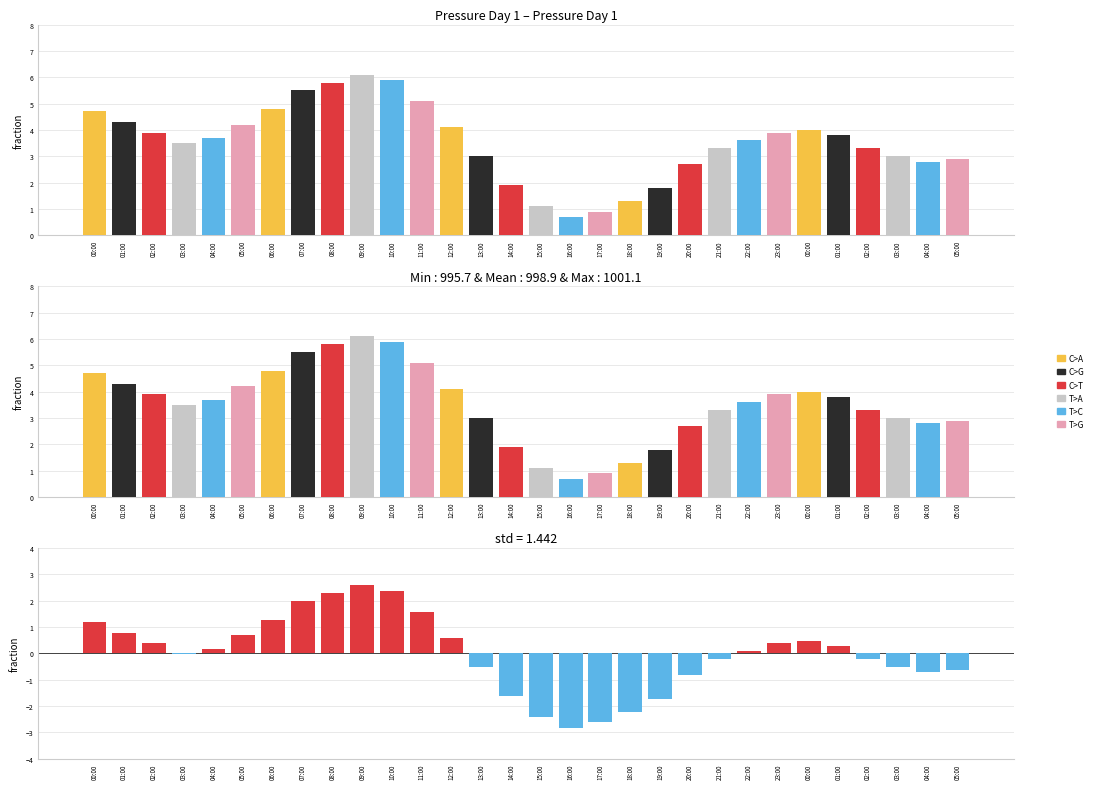

Count the number of values greater than 0.

16